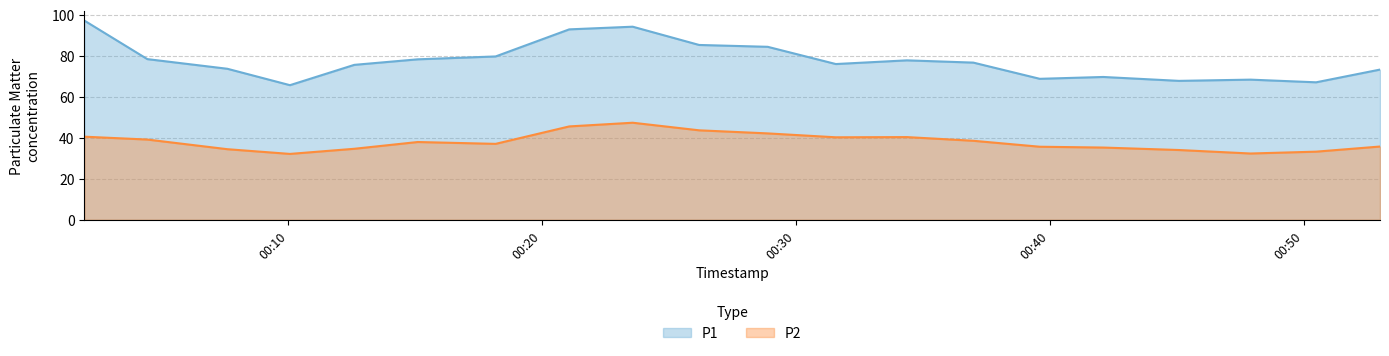

Which series has the largest range (max minus min)?

P1